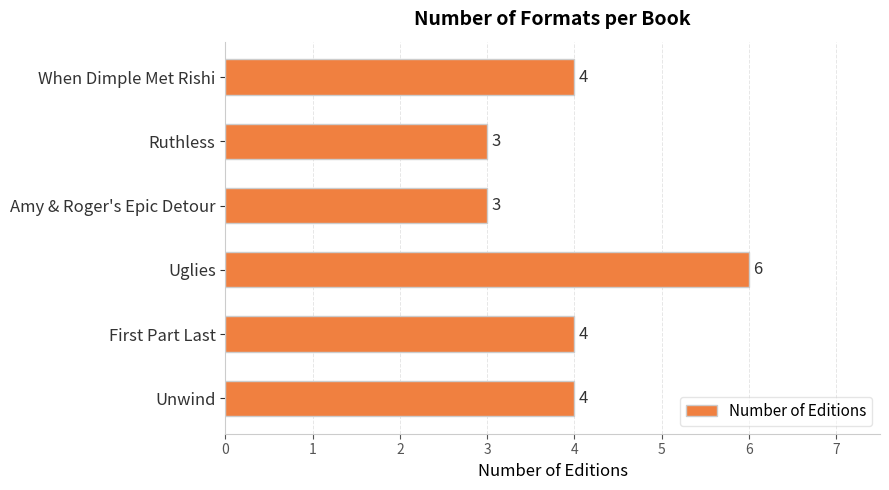

How many bars are there in total?

6